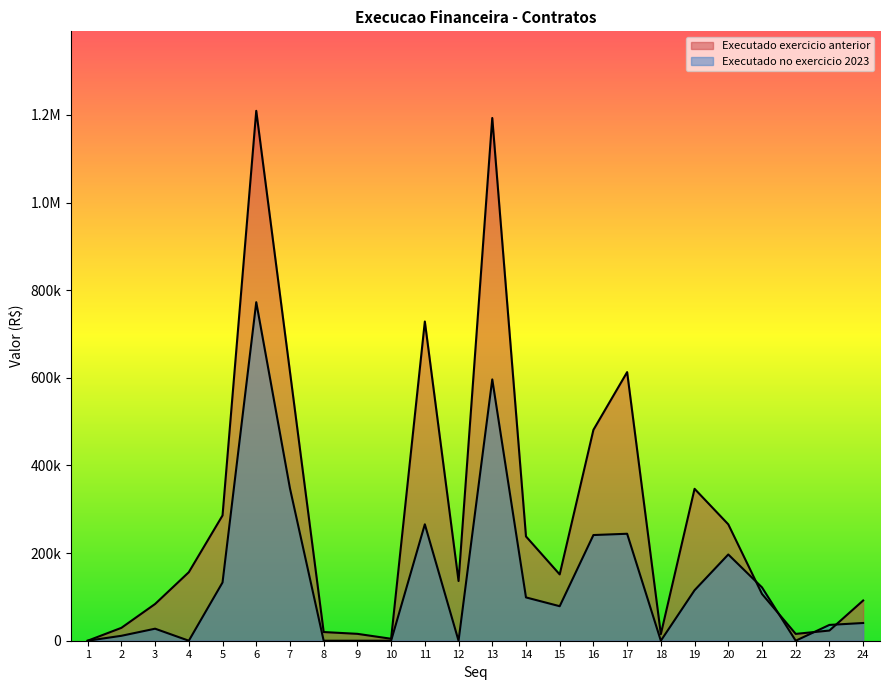

Reading right to left, extract all data points from this chart.

Executado exercicio anterior: 91783.0	23235.6	15590.0	106736.2	265604.8	346663.2	15000.0	612941.2	481213.3	151316.7	237987.3	1192872.2	136226.9	728422.4	4480.0	15700.9	19807.6	613547.0	1209222.4	285875.5	156405.6	83850.5	29390.9	0.0
Executado no exercicio 2023: 40442.8	36086.4	0.0	121690.3	196806.7	115192.6	0.0	244108.2	241154.7	78760.3	98839.6	596303.5	0.0	265646.1	0.0	0.0	0.0	347513.1	772524.7	132928.1	0.0	27440.1	11234.5	0.0